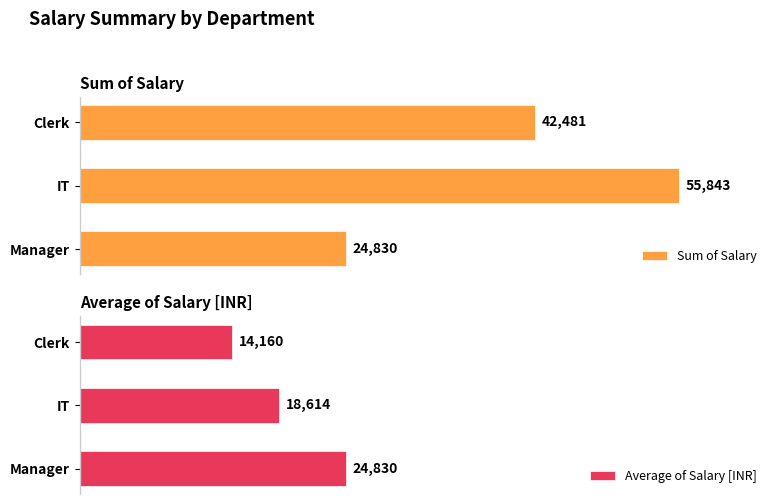

At which label does Sum of Salary reach its peak?

IT